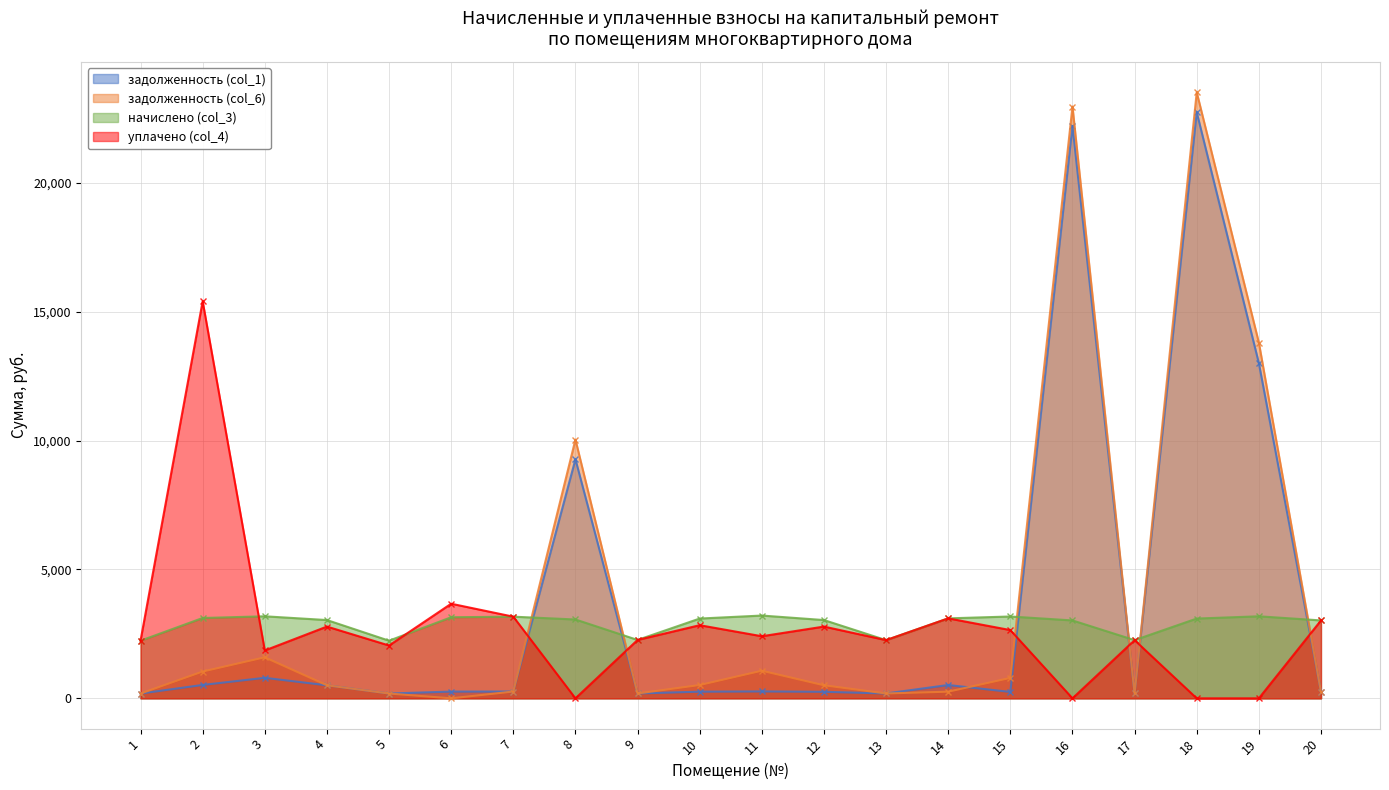

True or false: задолженность (col_1) and начислено (col_3) cross at least once.

True